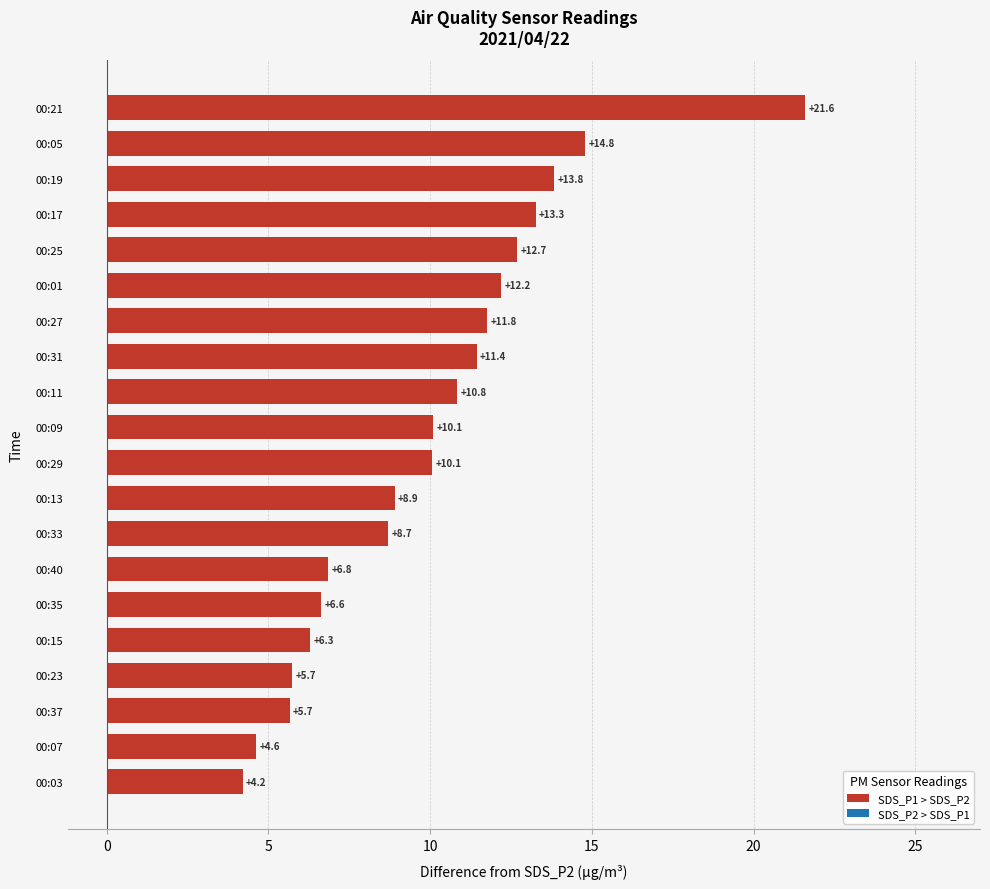

Reading top to bottom, list all the values displayed in this chart.

21.6	14.8	13.8	13.3	12.7	12.2	11.8	11.4	10.8	10.1	10.1	8.9	8.7	6.8	6.6	6.3	5.7	5.7	4.6	4.2